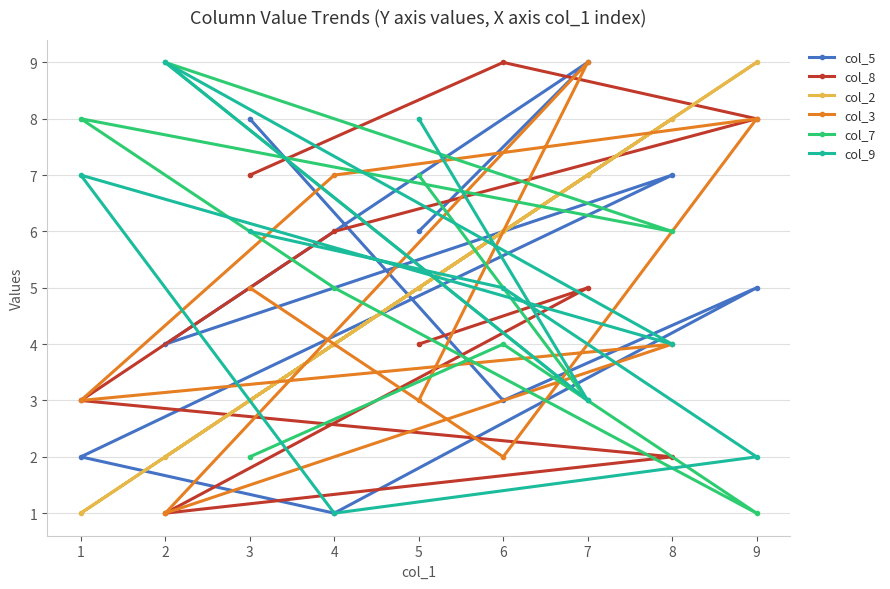

Is it true that col_2 equals 7 at 7?

True